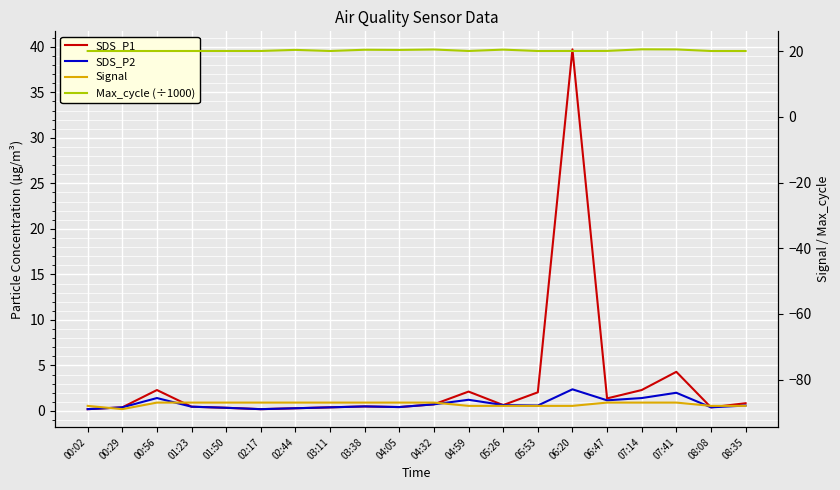

How many times do Max_cycle (÷1000) and SDS_P1 cross each other?

2